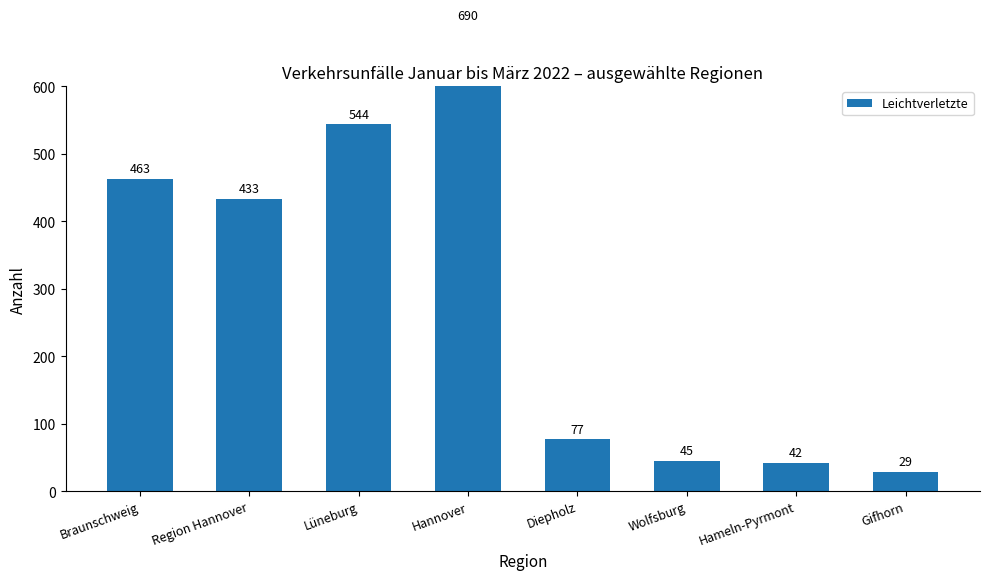

At which category does the chart reach its minimum across all series?

Gifhorn